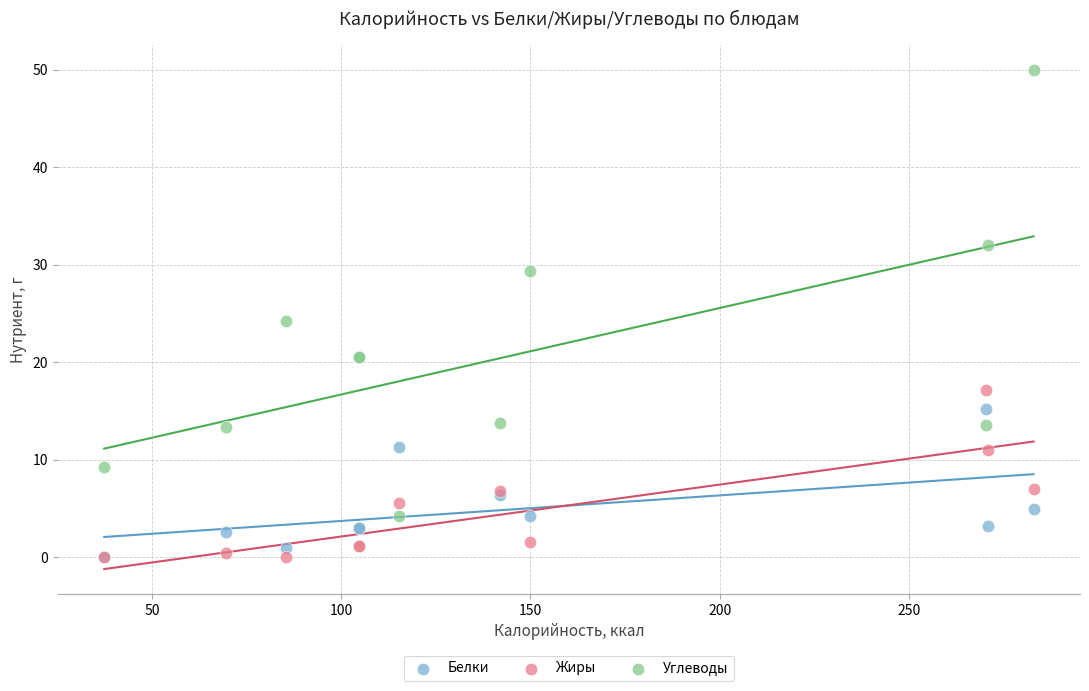

Across all series, what Y value is closest to 25?

24.2